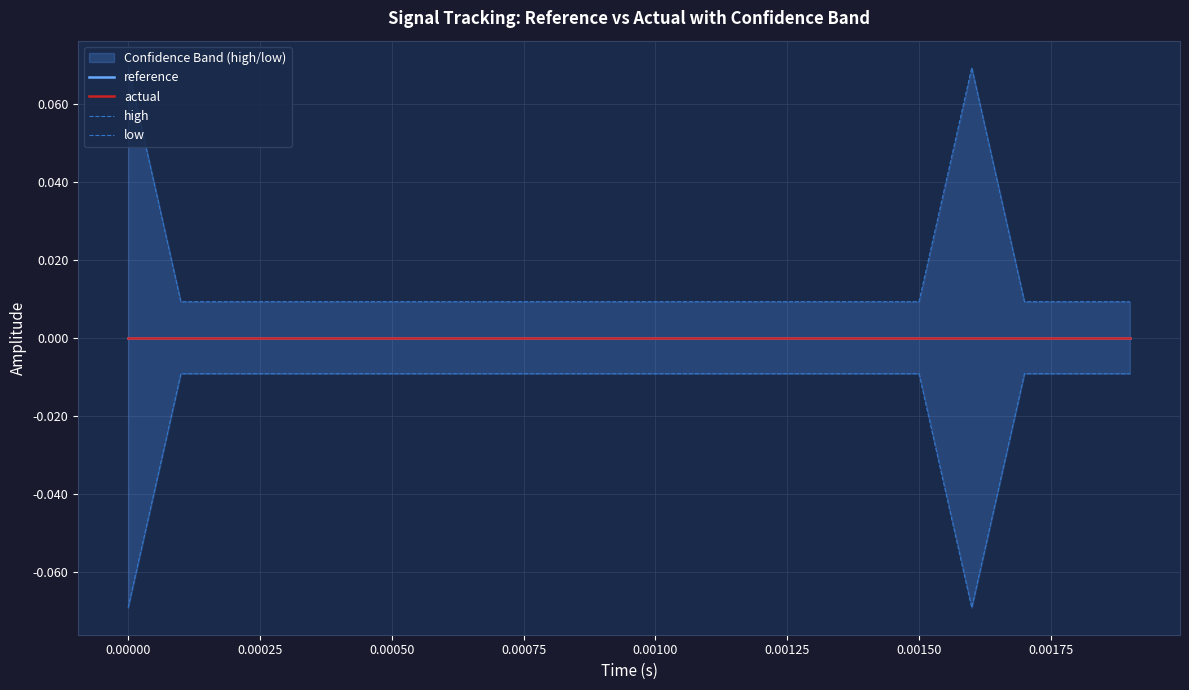

What is the smallest value displayed?

-0.1